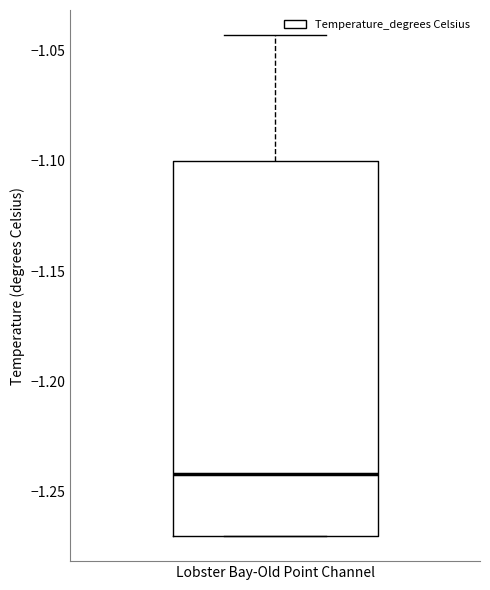

Read this box plot against the y-axis: the position of the median line, the range covered by the box, and the ends of both whiskers. The values are not printed on the chart, so give them approximately, as read against the axis.

median -1.240, box -1.270 to -1.100, whiskers -1.270 to -1.045